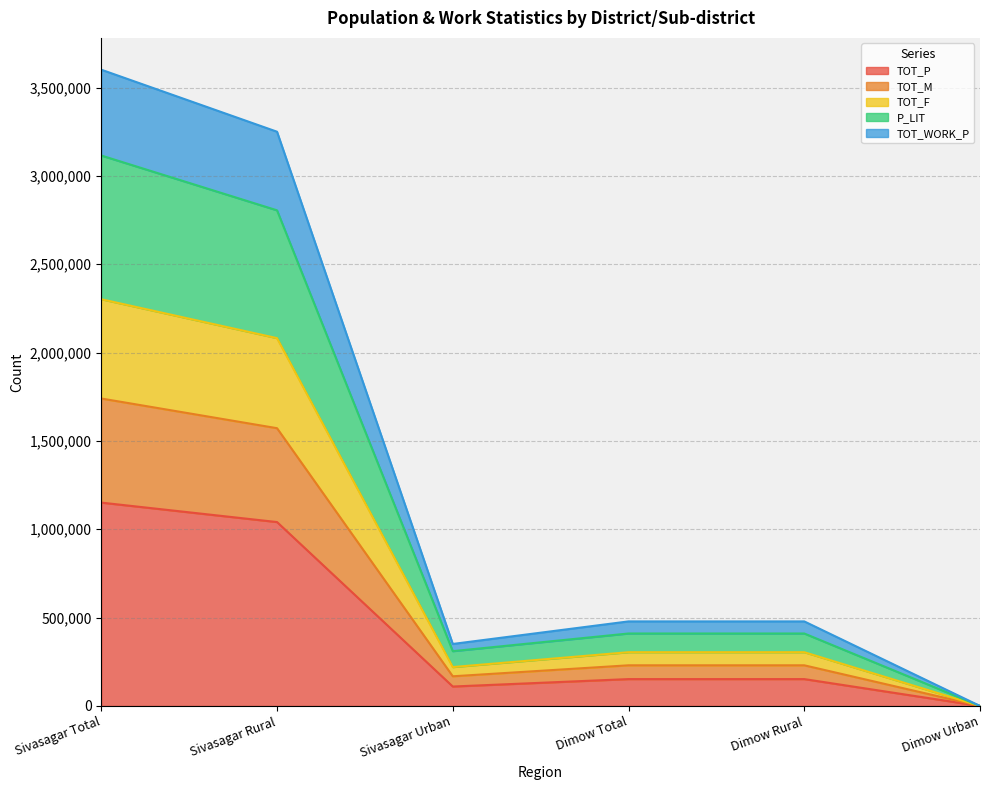

Between Sivasagar Rural and Sivasagar Total, which is larger?

Sivasagar Total